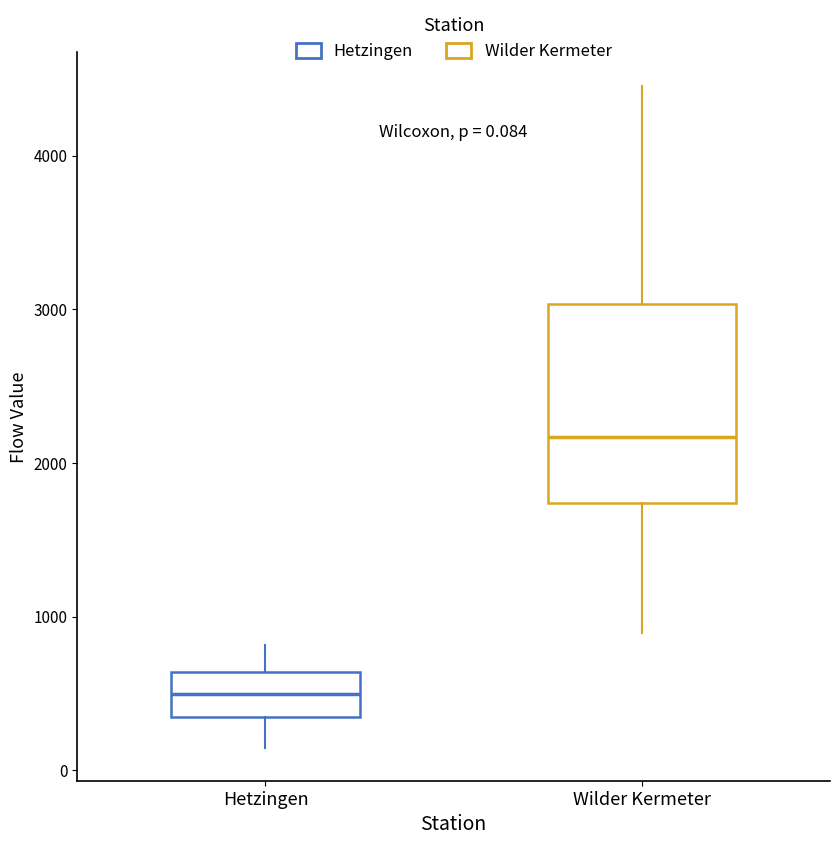

Comparing the boxes themselves (not the whiskers), which one is the tallest?

Wilder Kermeter